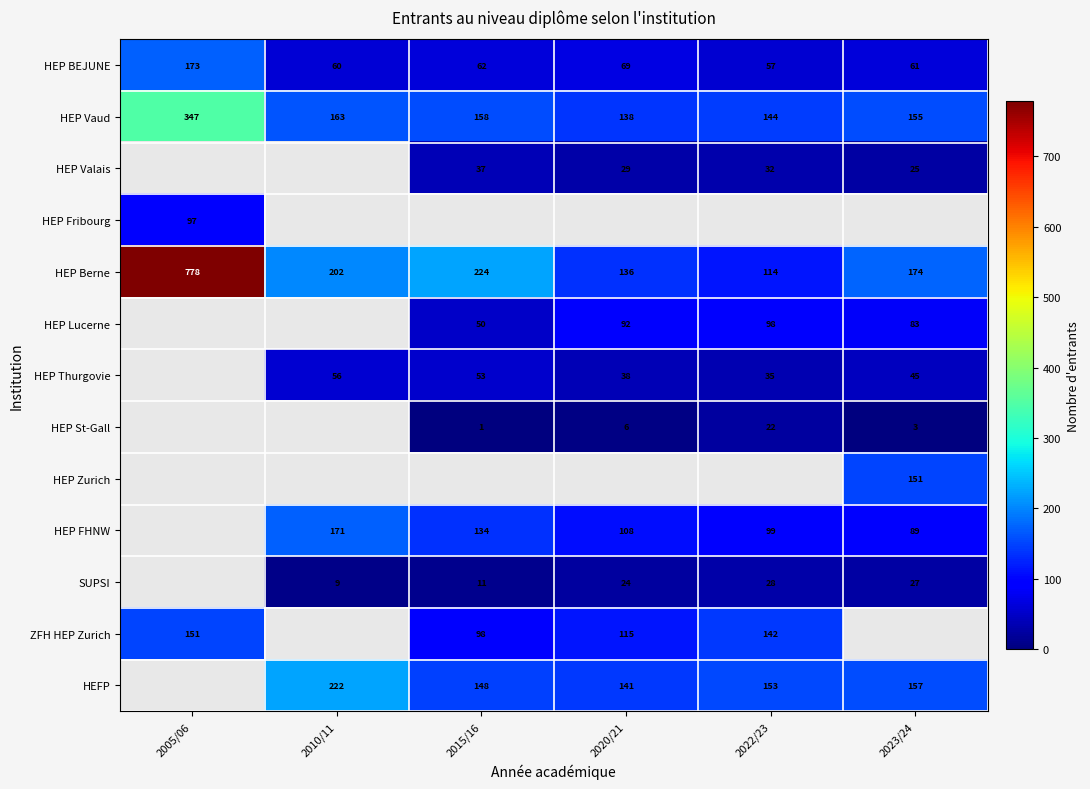

Between 2020/21 and 2022/23, which series saw the biggest shift?

ZFH HEP Zurich